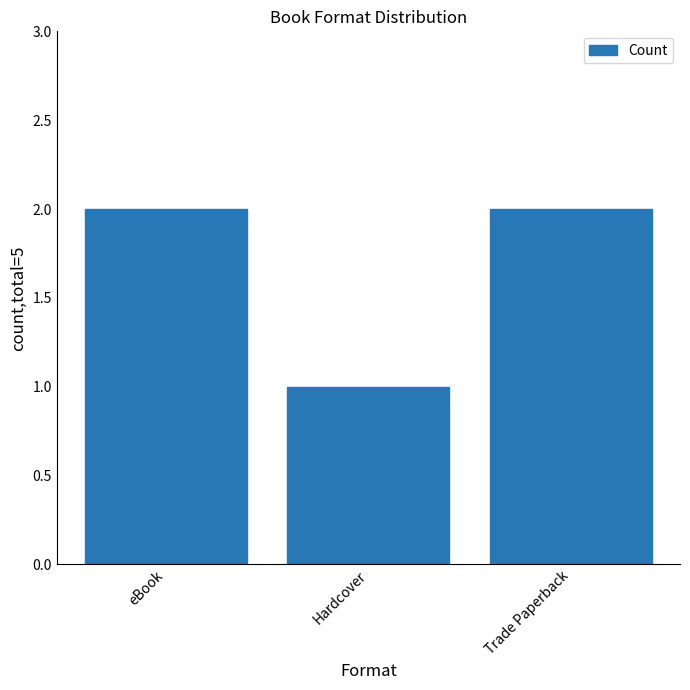

What position from the left is Trade Paperback?

3